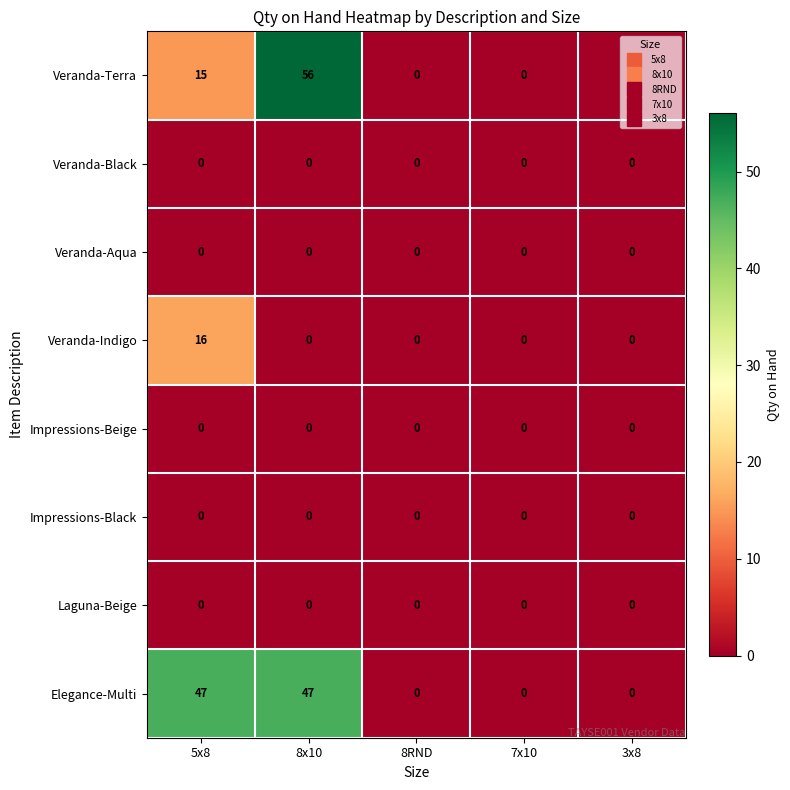

What is the sum of the Elegance-Multi values at 7x10 and 5x8?

47